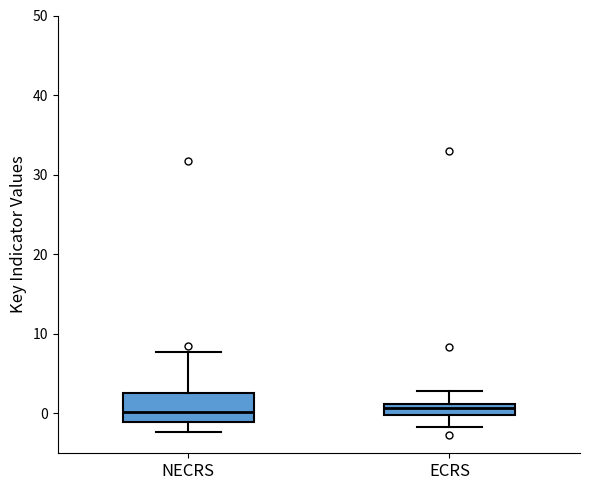

Where does the upper whisker of the box for ECRS end on the y-axis? The values are not printed on the chart, so give them approximately, as read against the axis.

3